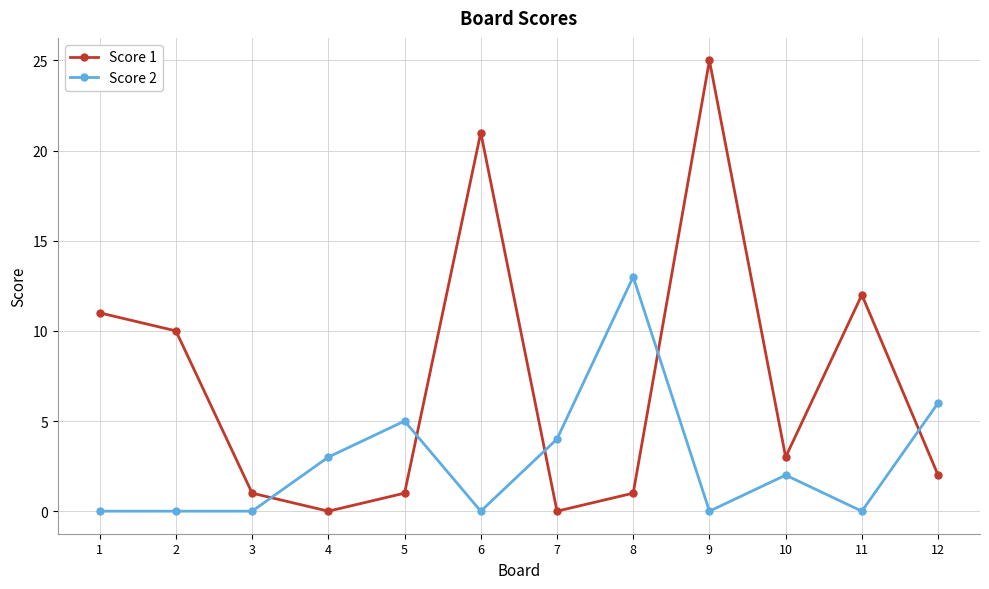

Which series has the largest total across all categories?

Score 1